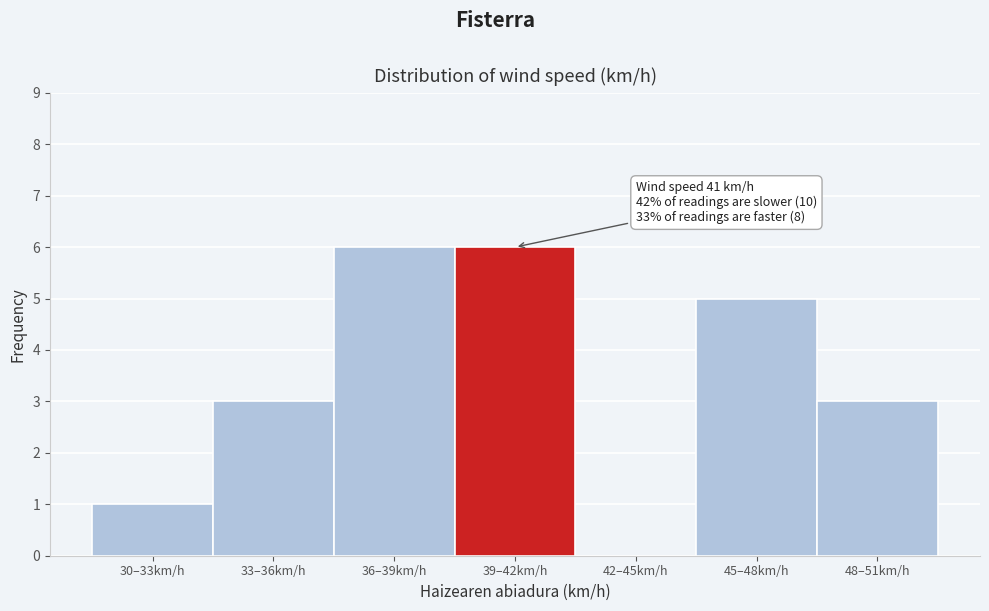

Reading right to left, list all the values displayed in this chart.

48–51km/h=3	45–48km/h=5	42–45km/h=0	39–42km/h=6	36–39km/h=6	33–36km/h=3	30–33km/h=1